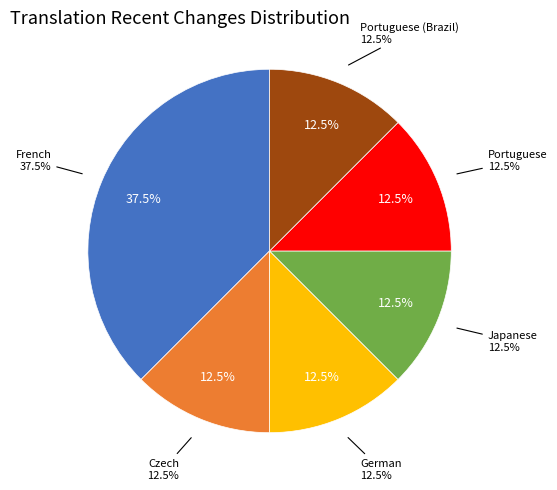

Which slice is the smallest?

Czech